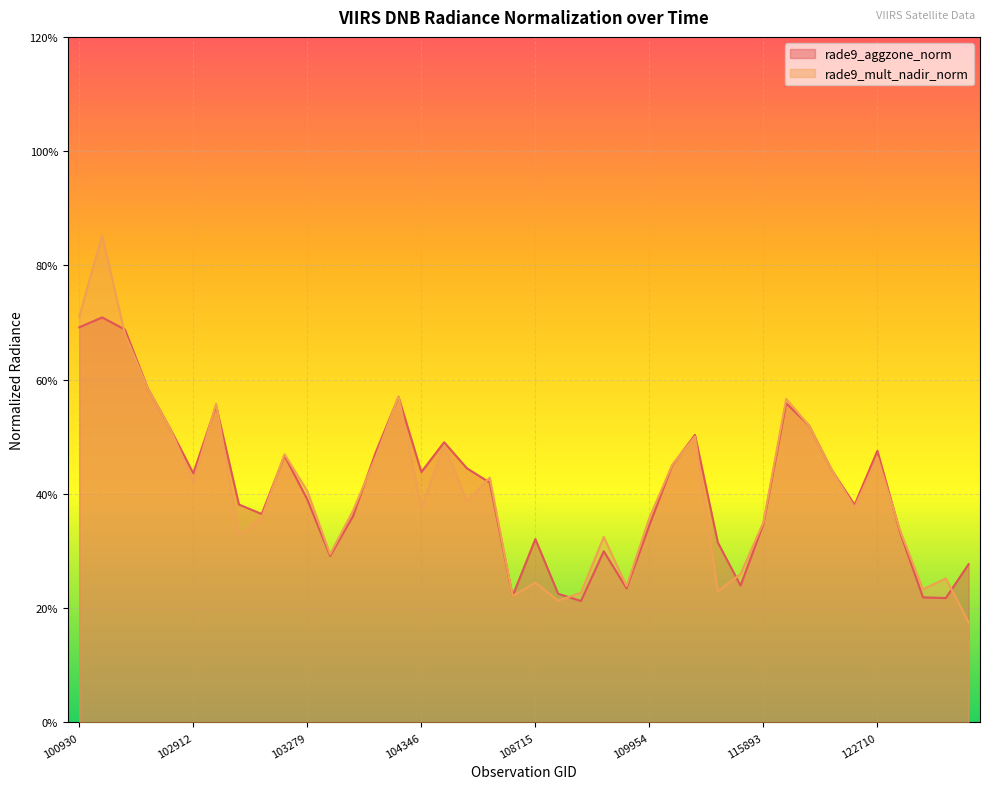

What is the sum of the rade9_aggzone_norm values at 104355 and 103397?

0.8